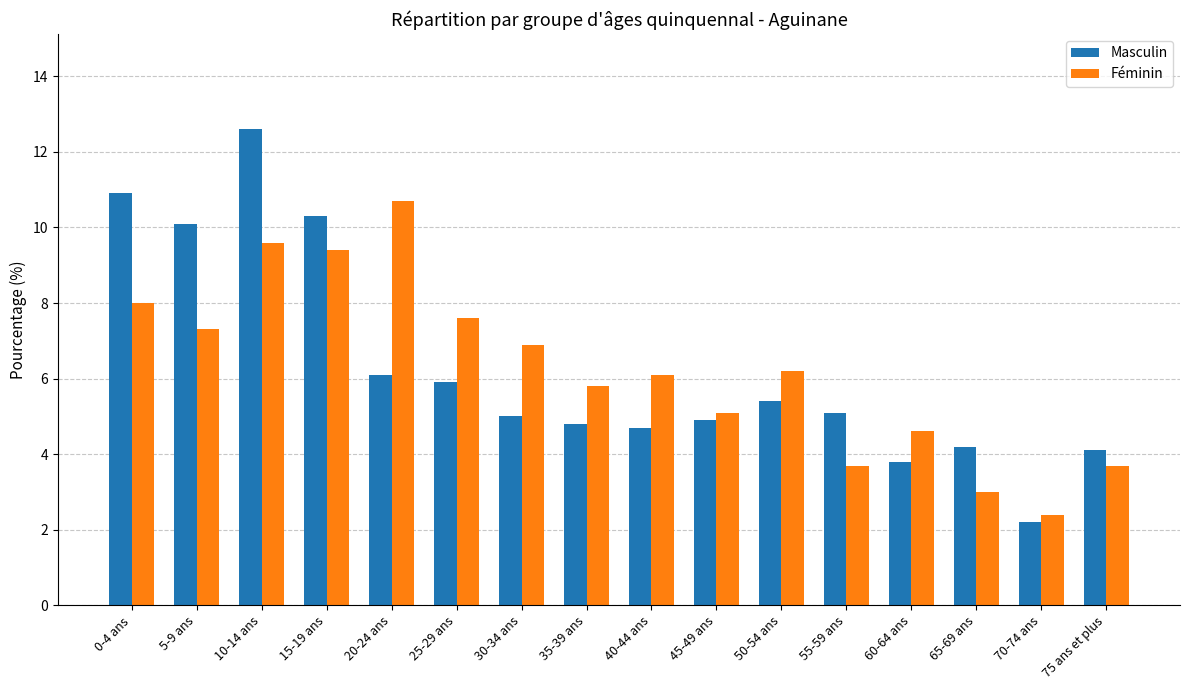

What is the difference between the maximum and minimum values in the Féminin series?

8.3